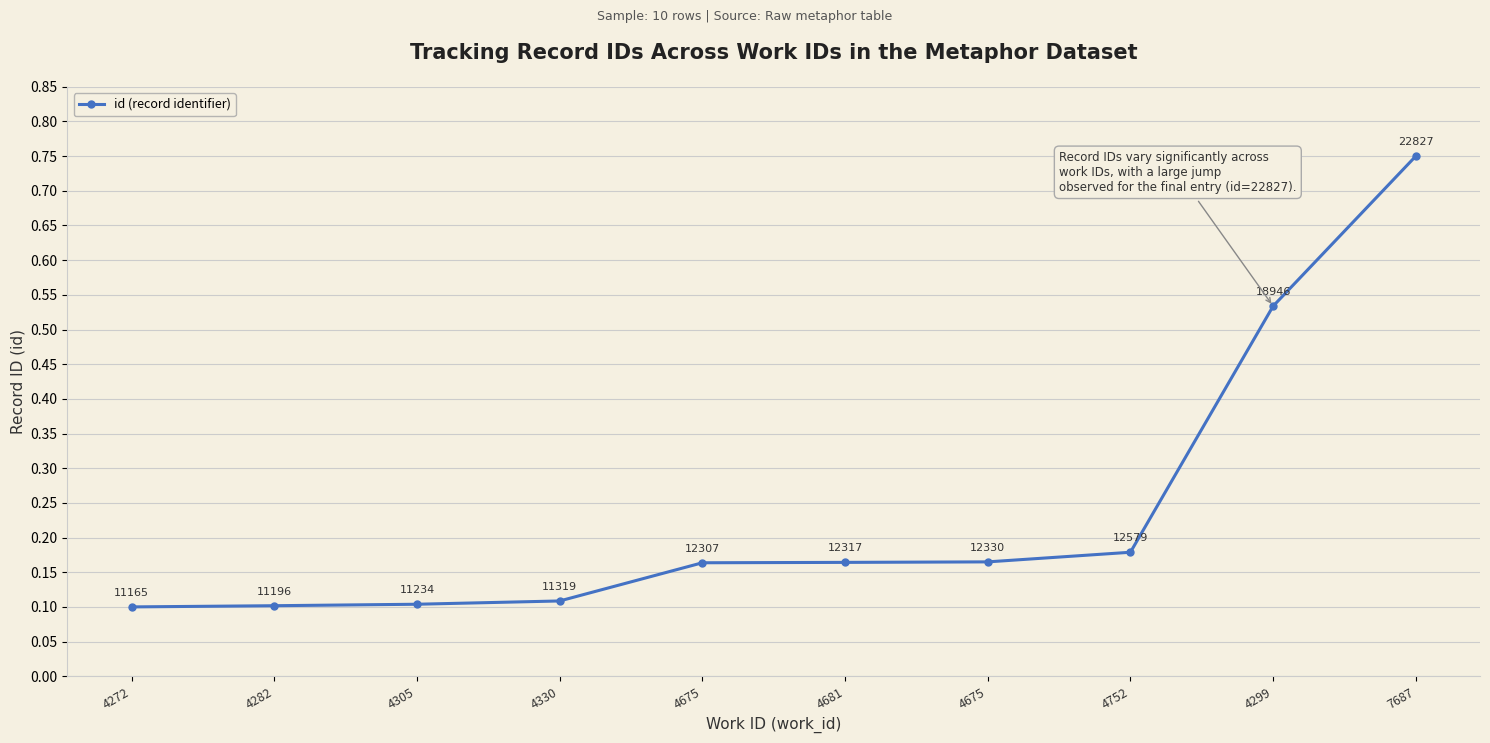

Does the chart have visible grid lines?

Yes